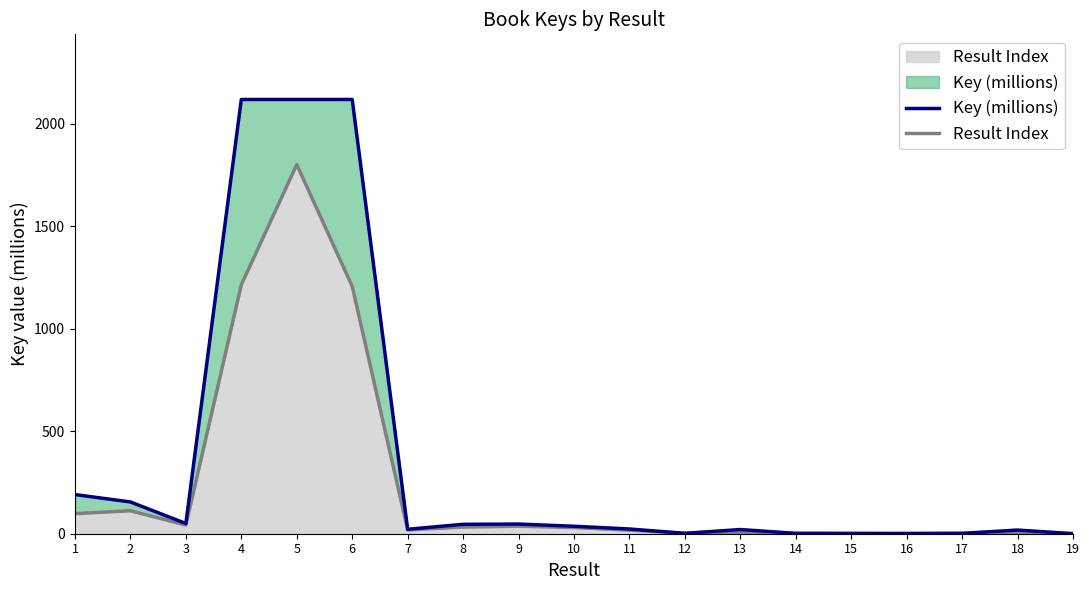

True or false: the data shows 1.8 at 17.

True